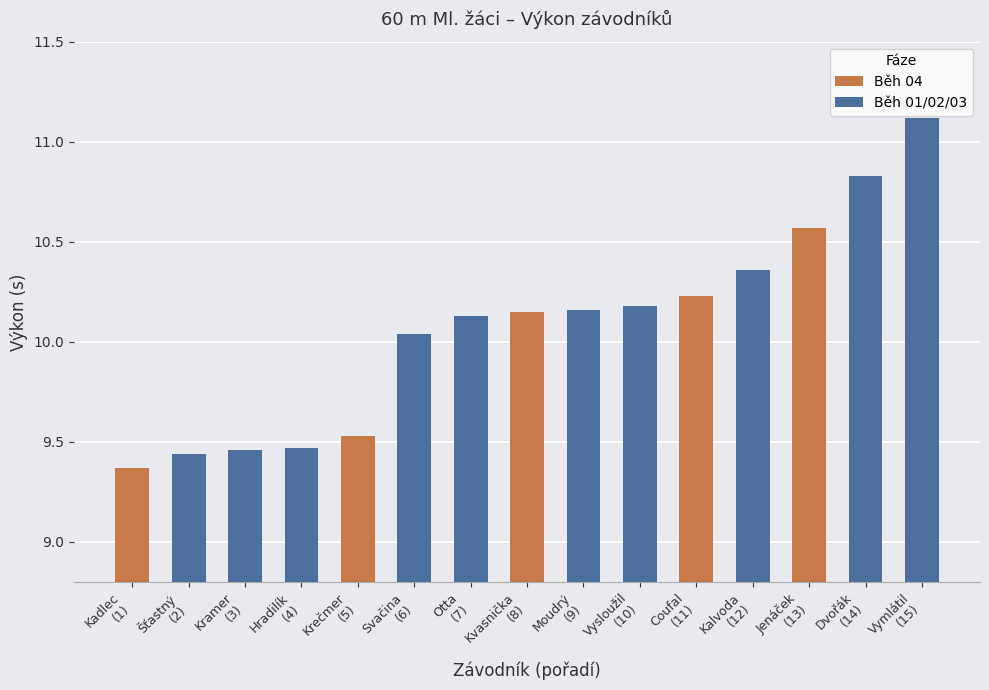

Reading left to right, extract all data points from this chart.

9.4	9.4	9.5	9.5	9.5	10.0	10.1	10.2	10.2	10.2	10.2	10.4	10.6	10.8	11.1